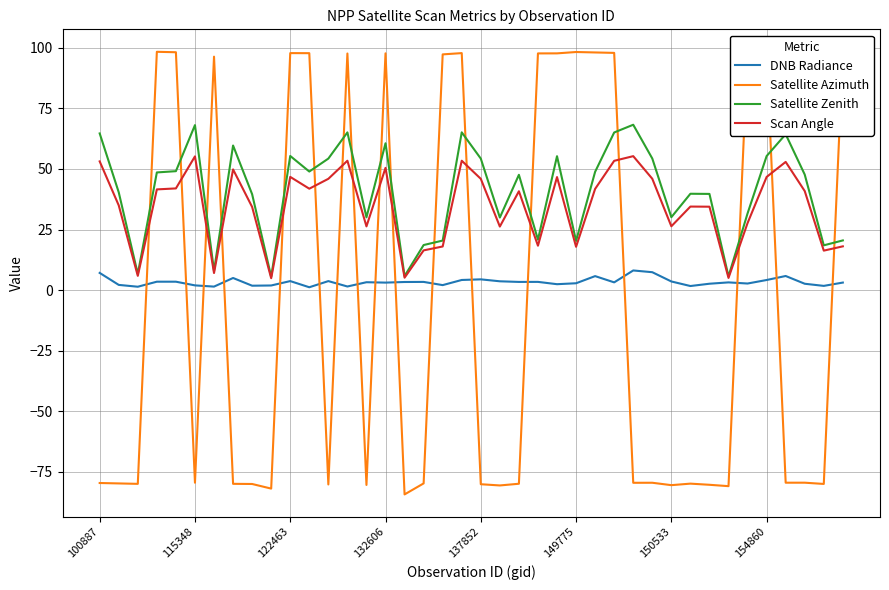

Which category has the highest value across all series?

34